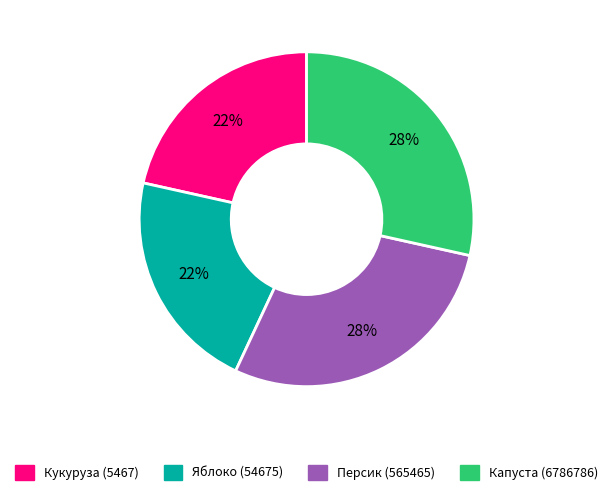

Which has a higher value, Капуста (6786786) or Кукуруза (5467)?

Капуста (6786786)